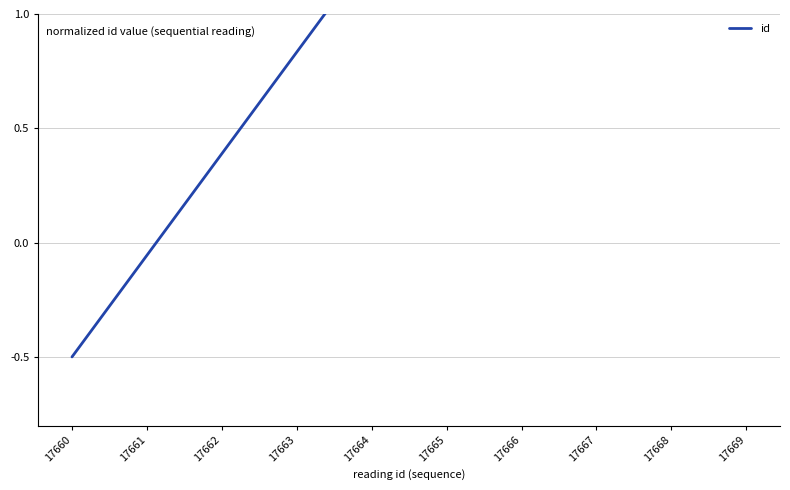

True or false: there are more than 0 points higher than both neighbors.

False